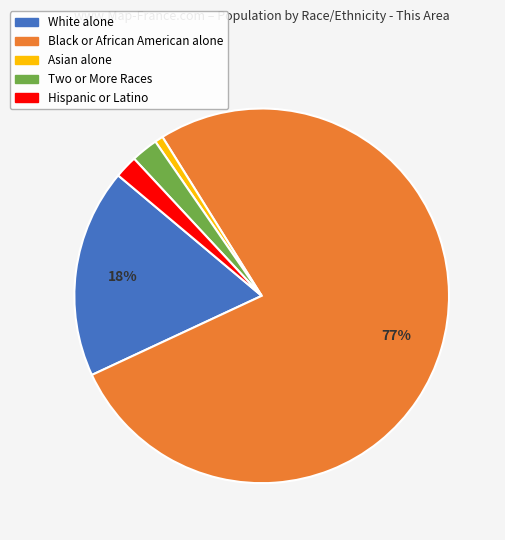

Approximately how many times larger is the value at Black or African American alone compared to White alone?

4.3